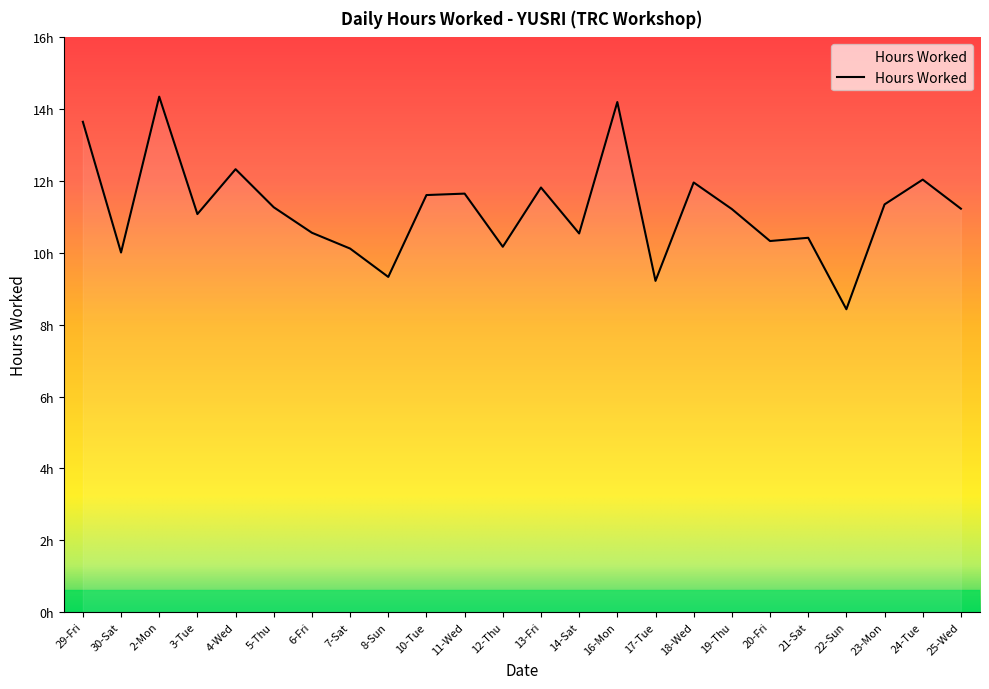

Is this an area chart (filled region under the line)?

Yes